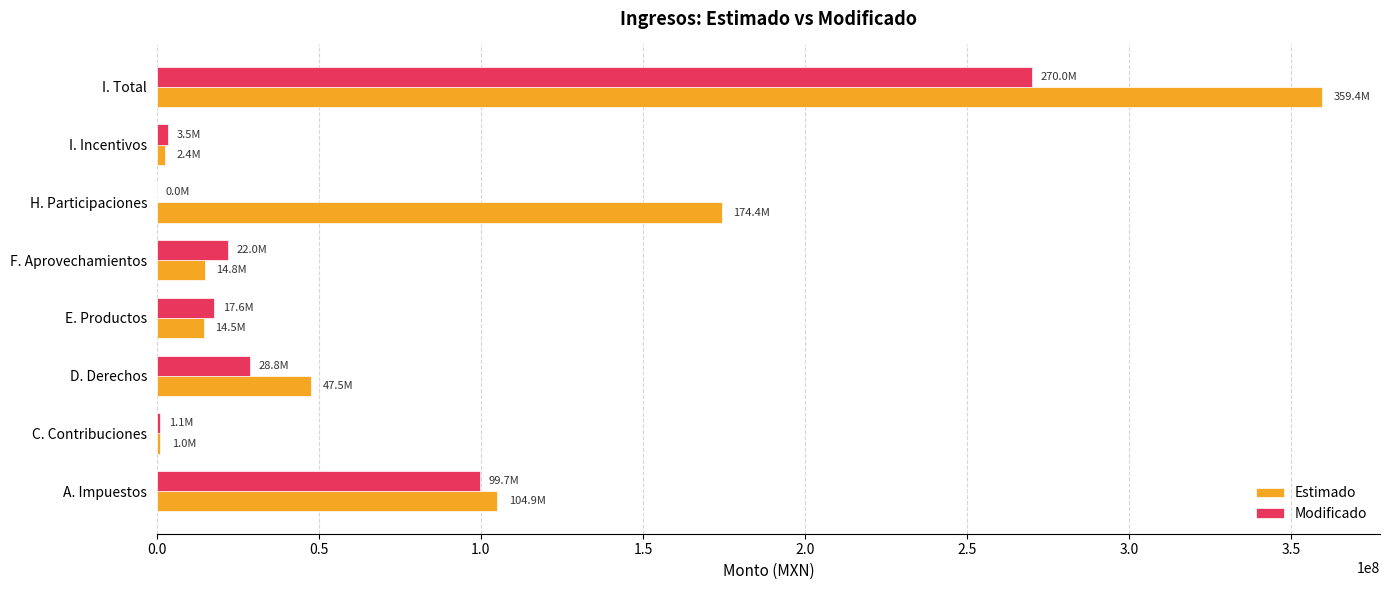

Is it true that Modificado equals 36212192.1 at F. Aprovechamientos?

False